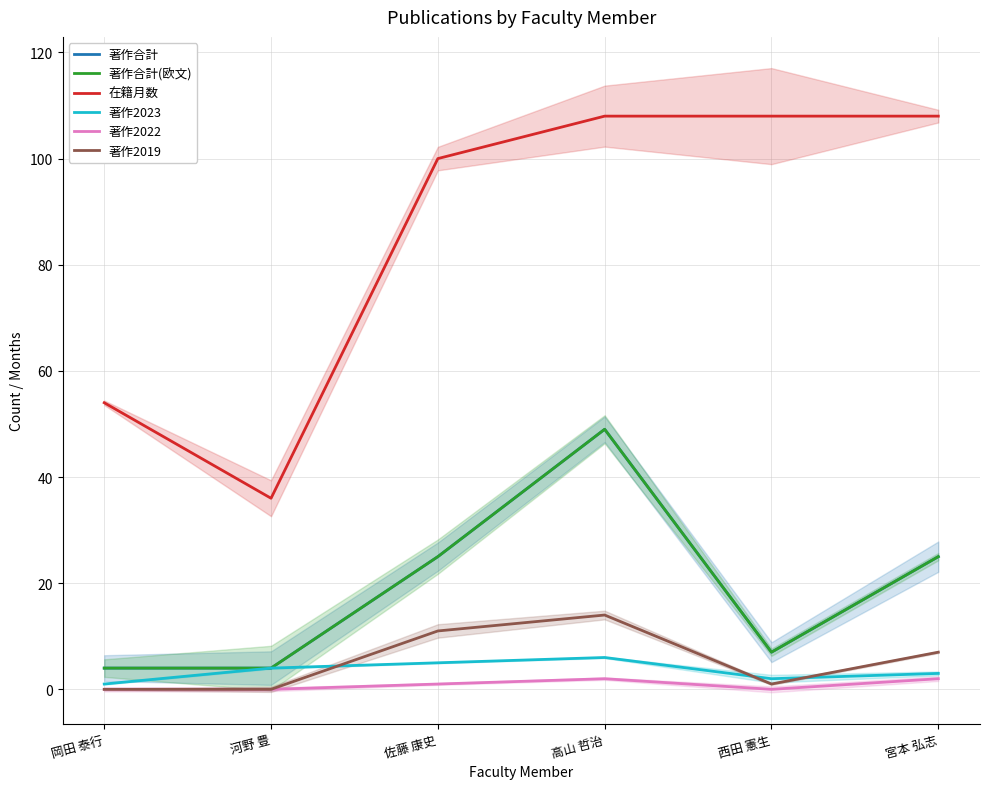

True or false: 著作合計(欧文) has more than 1 interior local peaks.

False